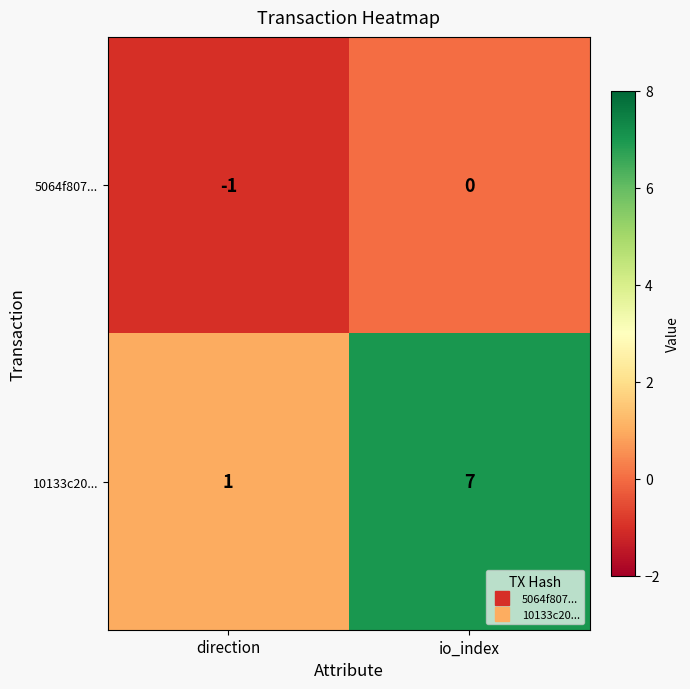

List the series in order of their overall mean, lowest first.

5064f807..., 10133c20...